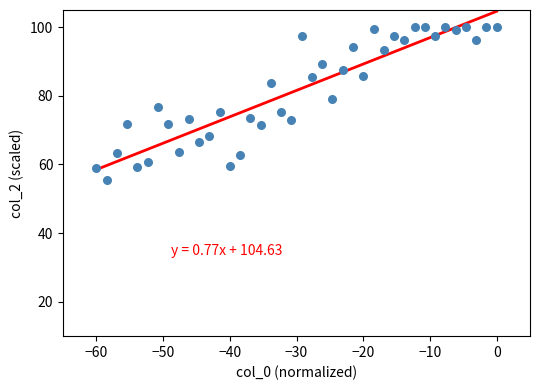

What is the range of Y values (max minus min)?

44.6